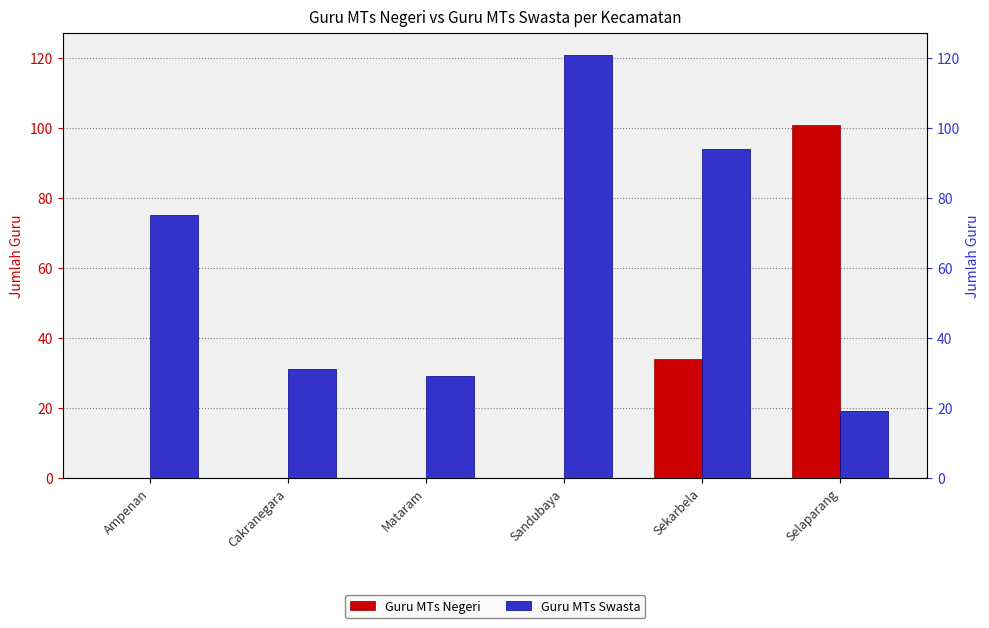

What is the sum of the Guru MTs Negeri values at Selaparang and Ampenan?

101